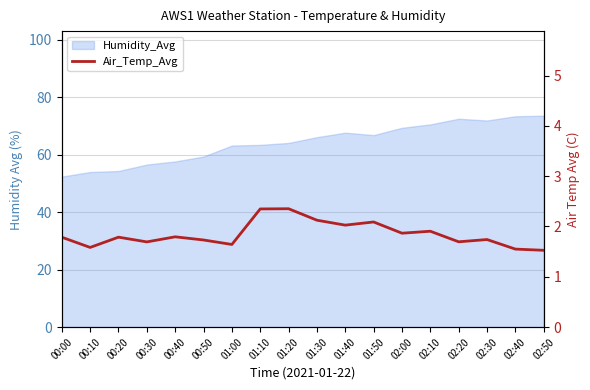

Is it true that the value at 00:50 is 2.6?

False